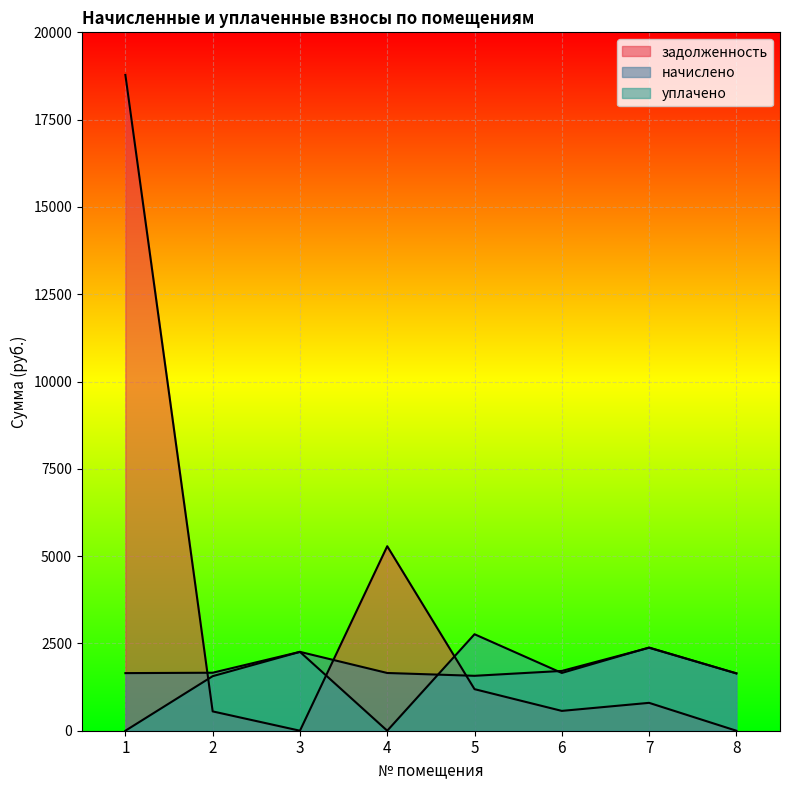

Is it true that задолженность equals 227.0 at 6?

False